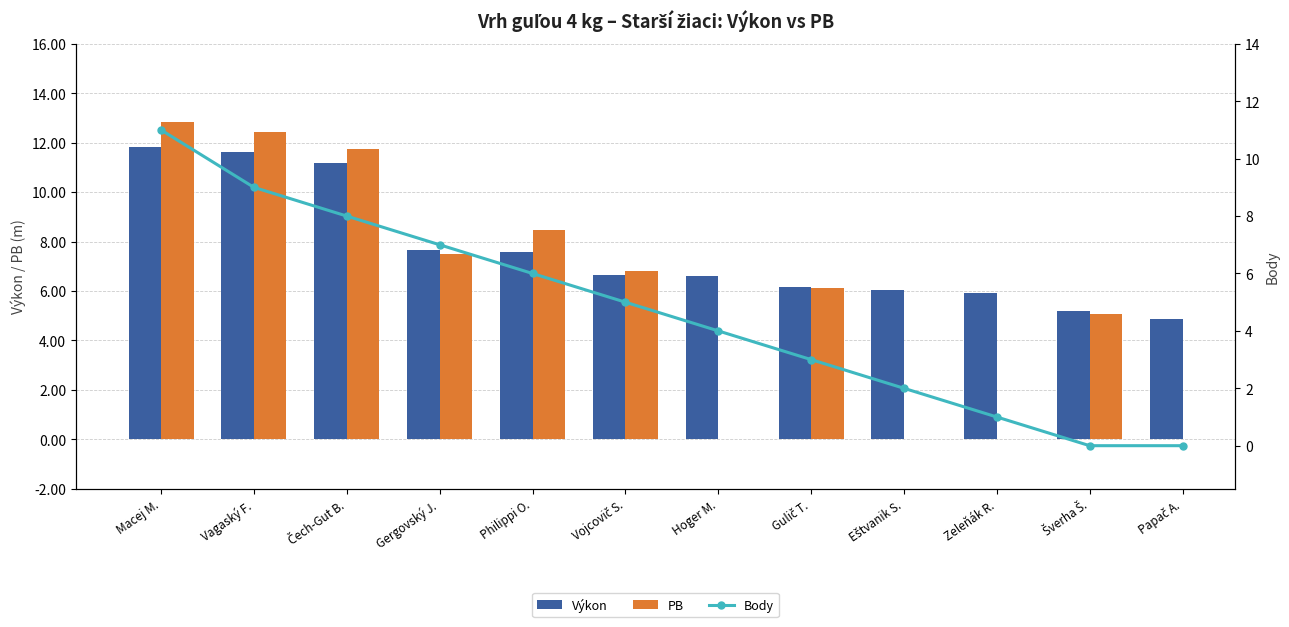

What is the maximum value shown in the chart?

12.8